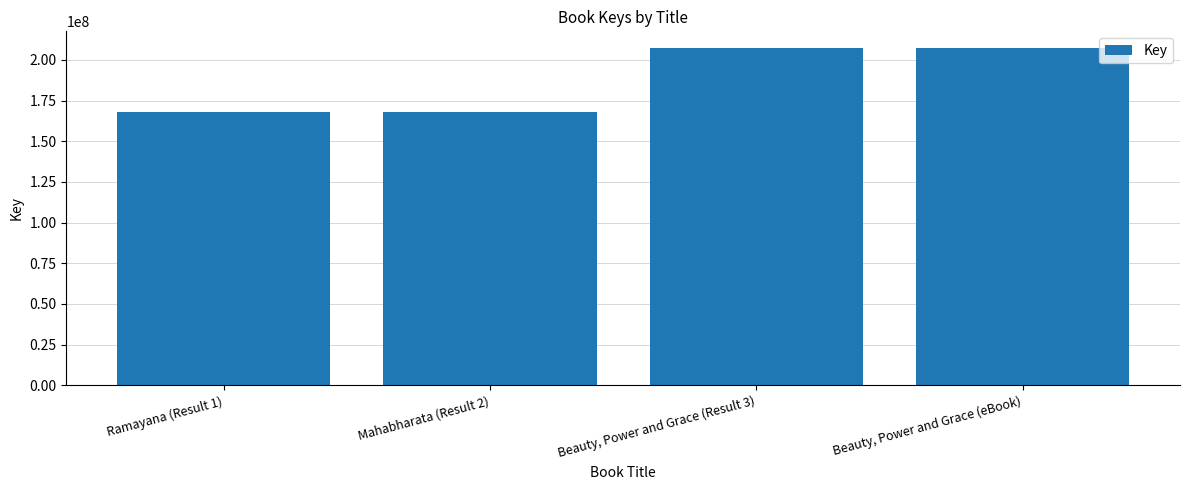

What is the maximum value shown in the chart?

207234615